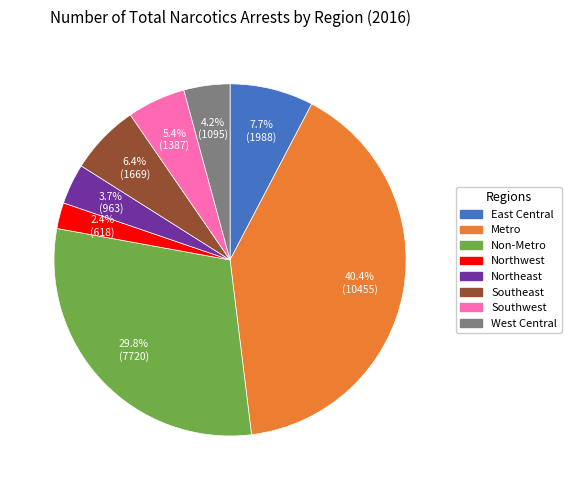

How many segments does this pie chart have?

8